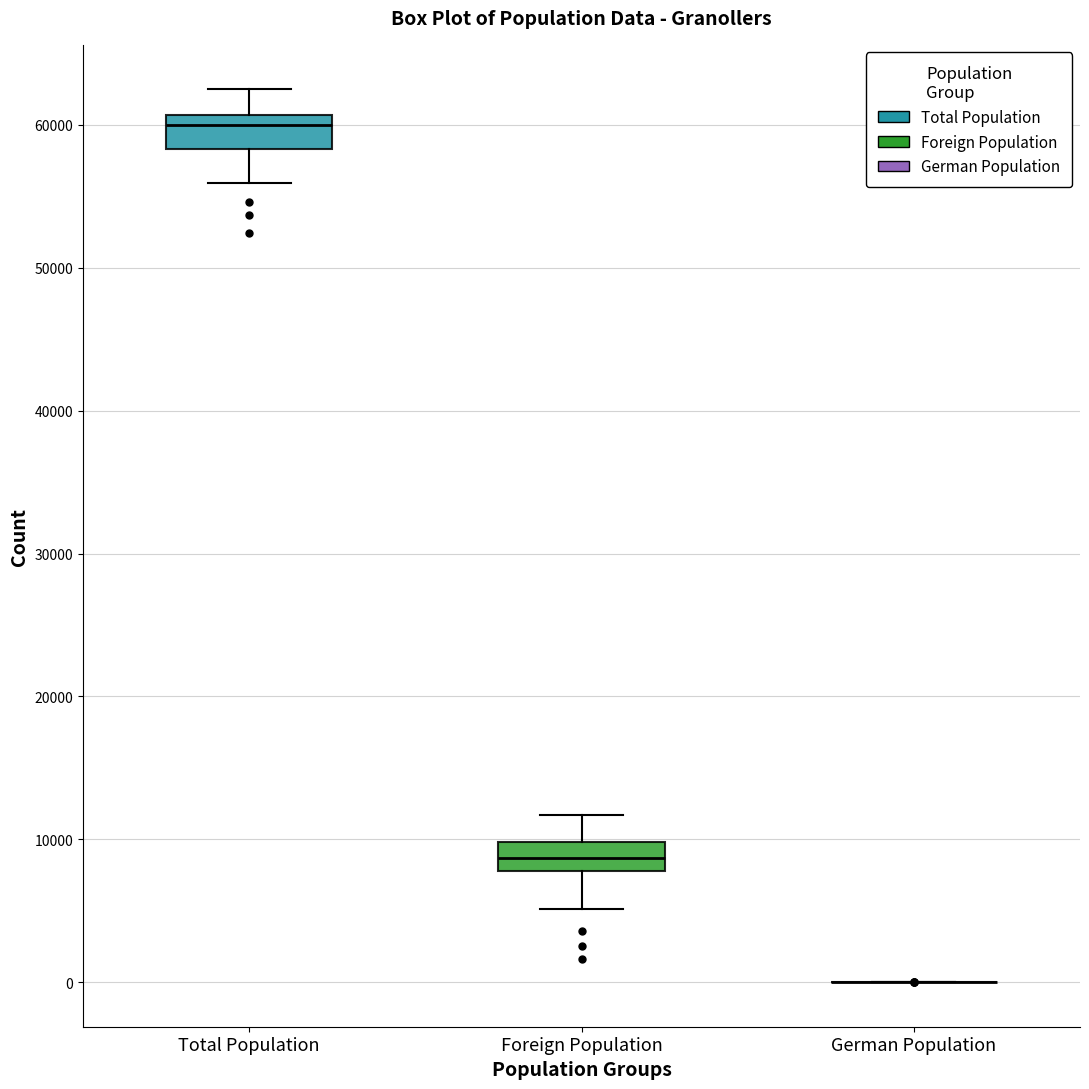

Reading left to right, read every box against the y-axis: the position of its median line, the range the box covers, and the ends of its whiskers. The values are not printed on the chart, so give them approximately, as read against the axis.

Total Population: median 60000, box 58000 to 61000, whiskers 56000 to 62000
Foreign Population: median 9000, box 8000 to 10000, whiskers 5000 to 12000
German Population: box collapsed to a line at 0, whiskers 0 to 0